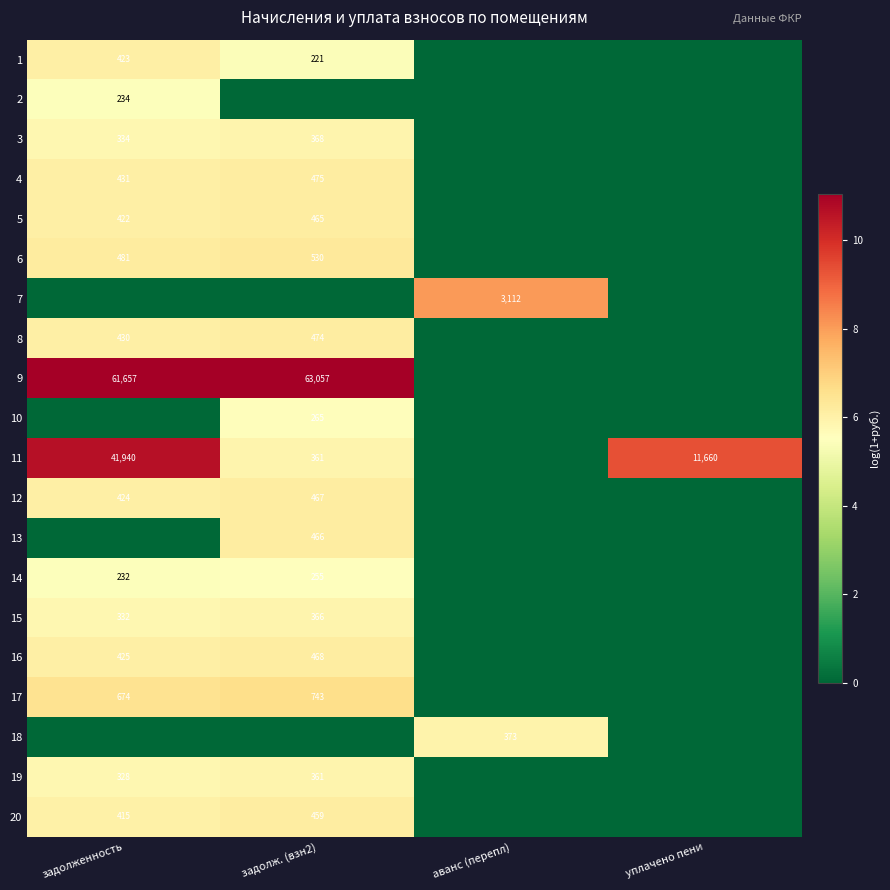

The value of 11 at уплачено пени is 7617. True or false?

False